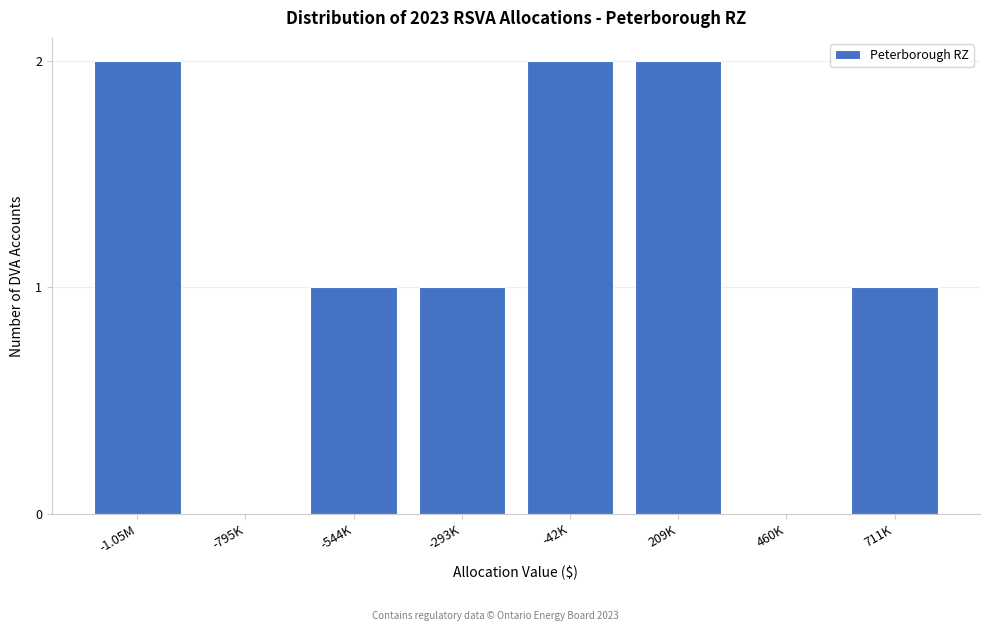

Reading left to right, transcribe all the data shown in this chart.

-1.05M=2	-795K=0	-544K=1	-293K=1	-42K=2	209K=2	460K=0	711K=1